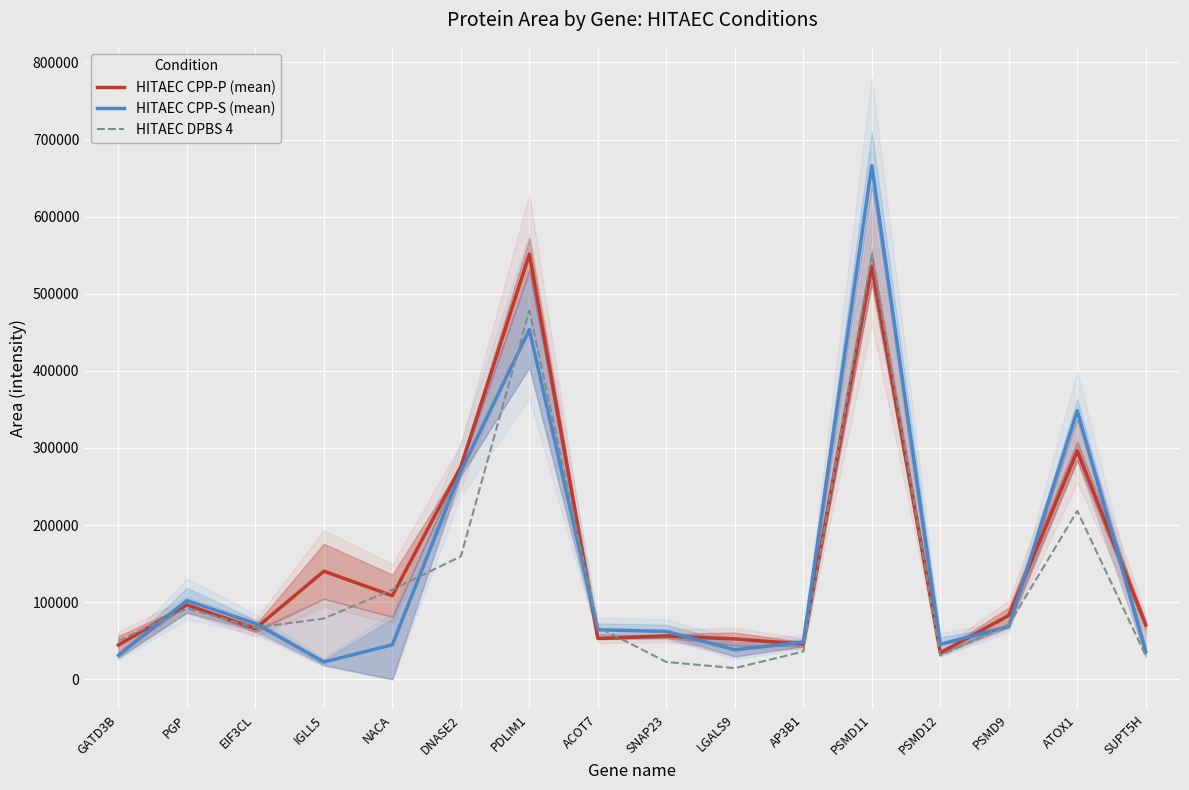

Rank the categories by HITAEC DPBS 4 value from highest to lowest.

PSMD11, PDLIM1, ATOX1, DNASE2, NACA, PGP, IGLL5, PSMD9, ACOT7, EIF3CL, GATD3B, AP3B1, PSMD12, SUPT5H, SNAP23, LGALS9